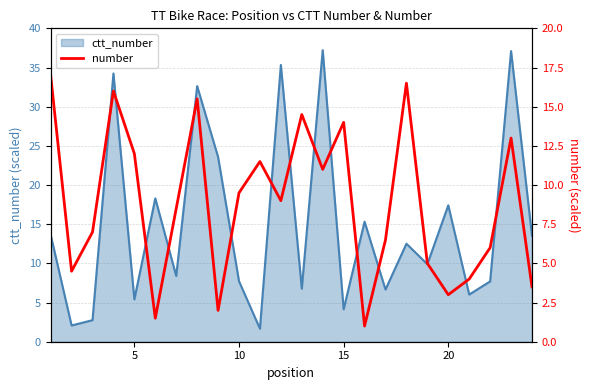

How many values are below 9?

12